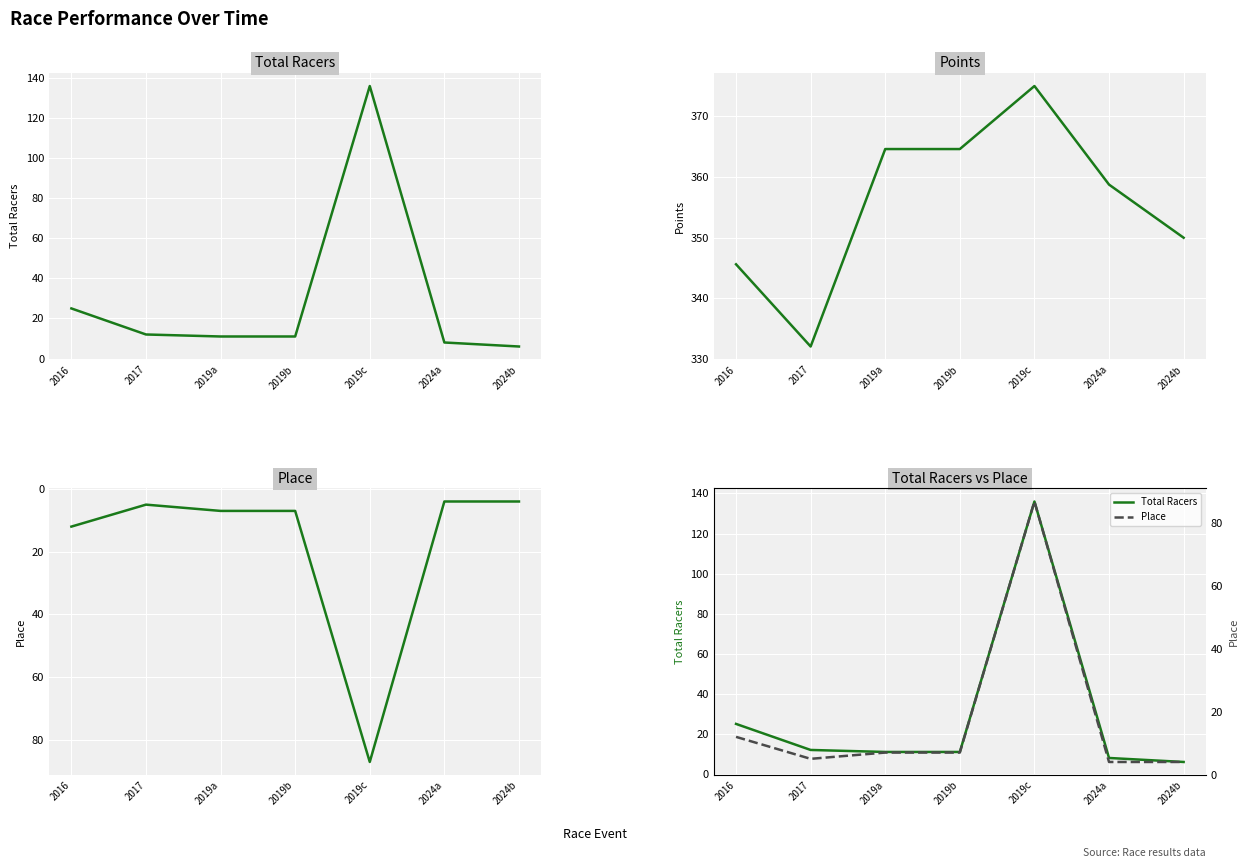

What is the minimum value shown in the chart?

4.0